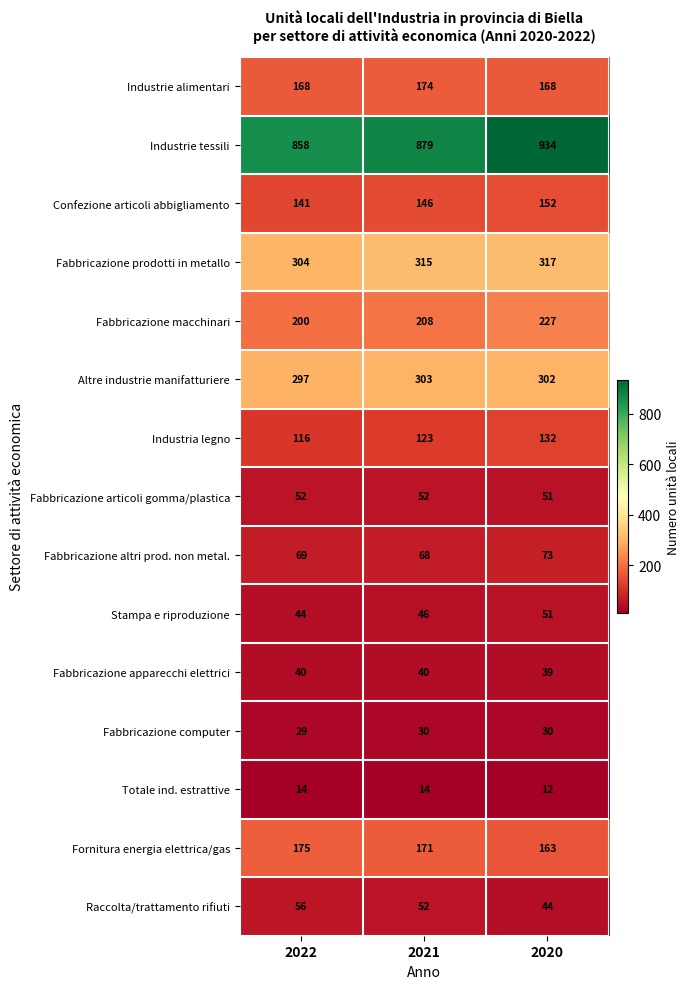

Which series has the largest total across all categories?

Industrie tessili